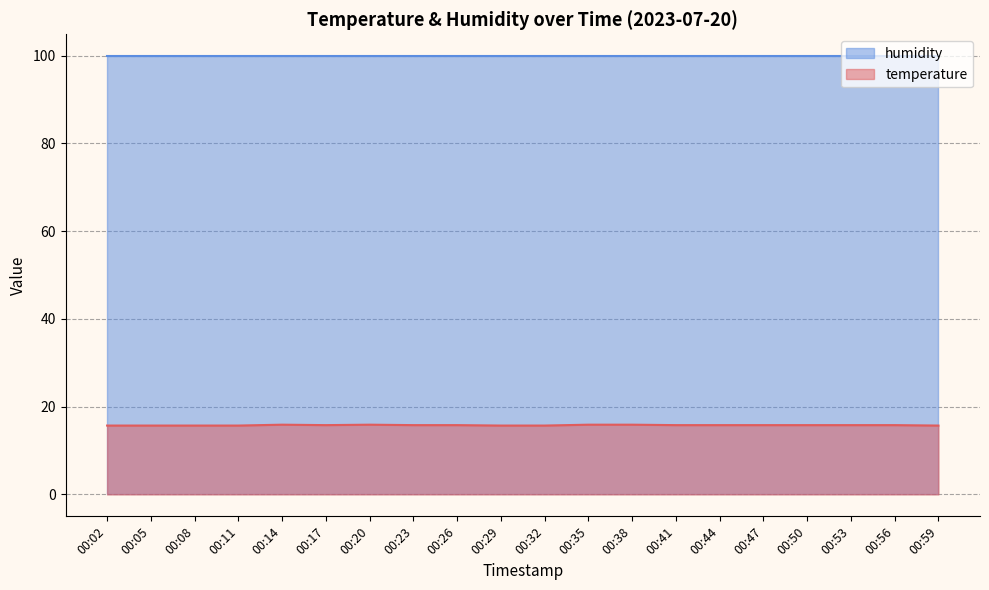

Which series has the widest spread of values?

temperature